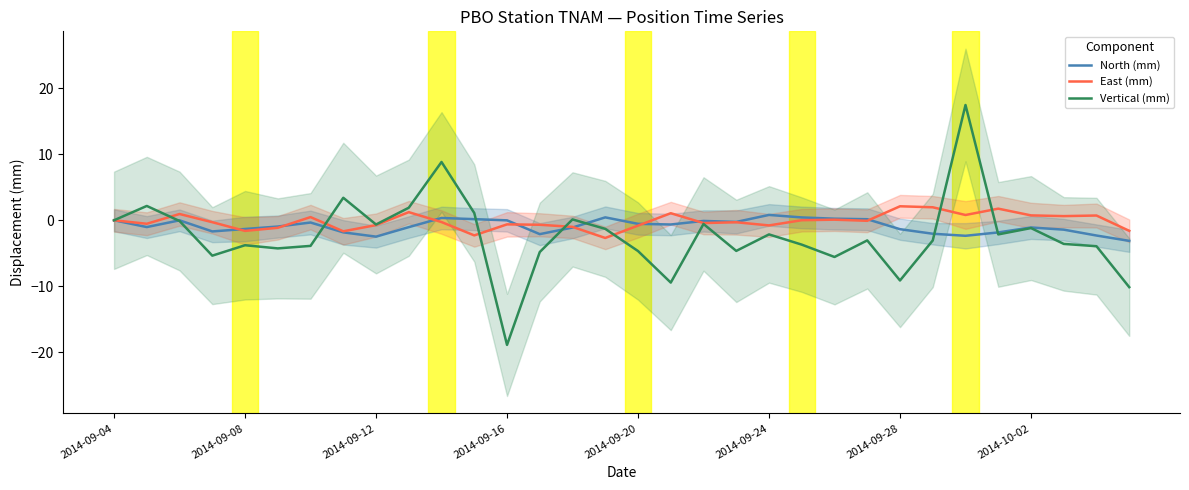

What is the lowest value of the North (mm) series?

-3.1